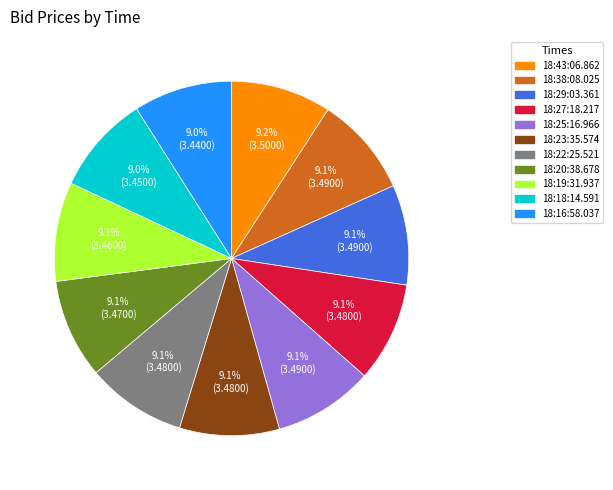

To the nearest percent, what is the average slice percentage?

9%